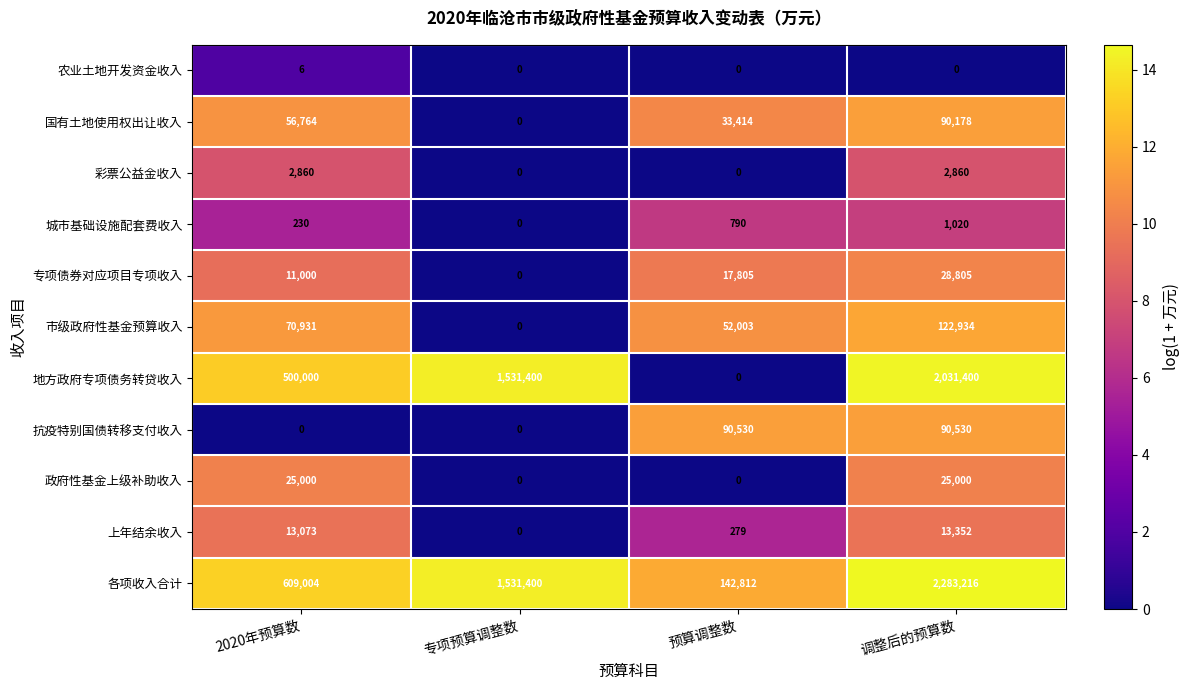

Count the 彩票公益金收入 values in the range 0 to 2860.

4